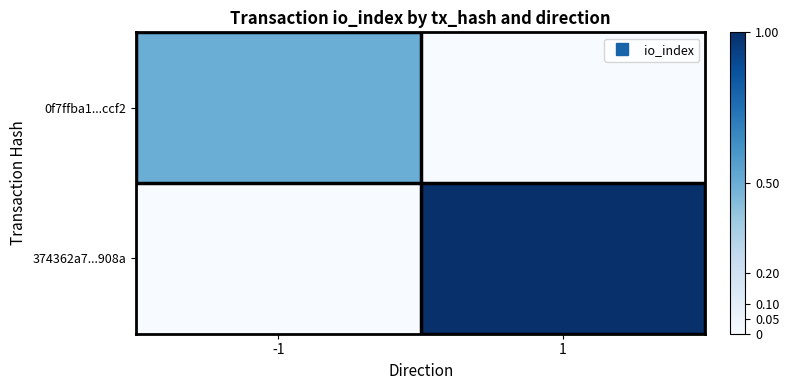

What is the spread (max minus min) of values at -1?

0.5